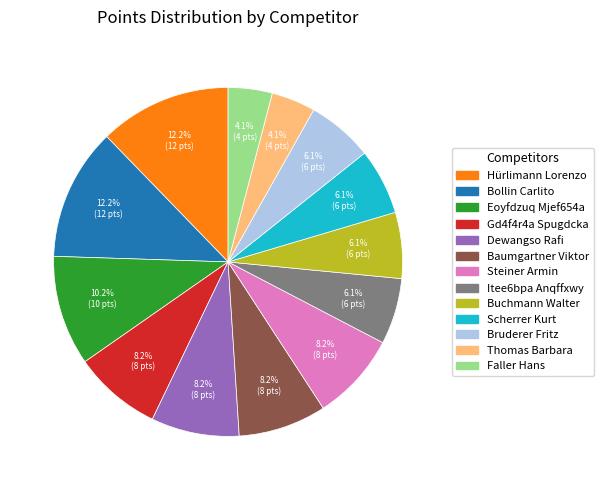

Is the sum of Bruderer Fritz and Bollin Carlito greater than half?

No